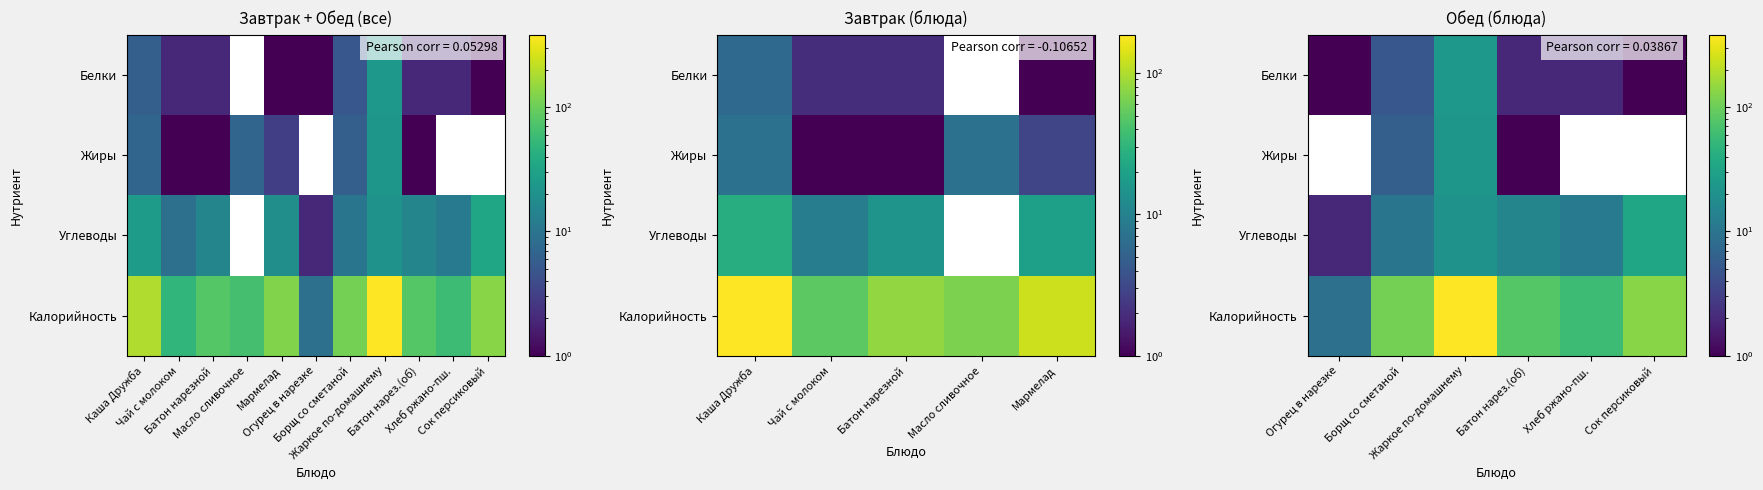

Which series has the widest spread of values?

Калорийность